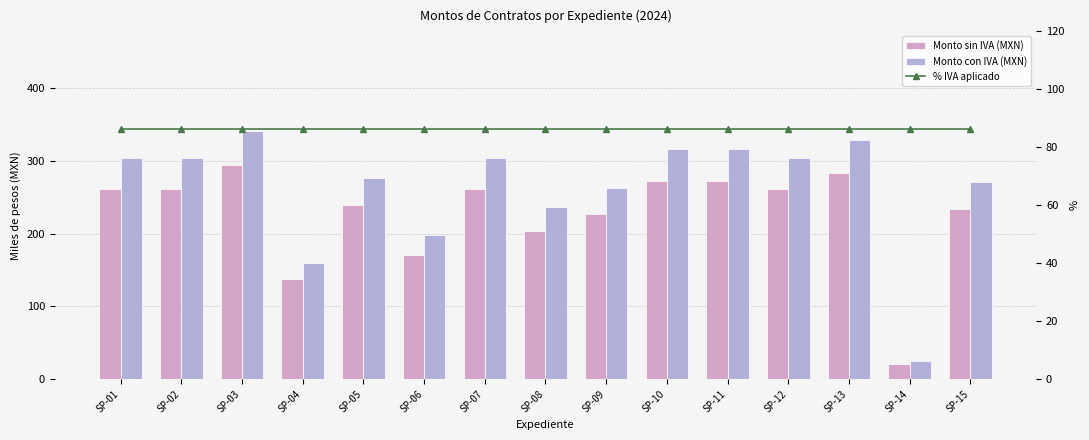

Which series has the widest spread of values?

Monto con IVA (MXN)